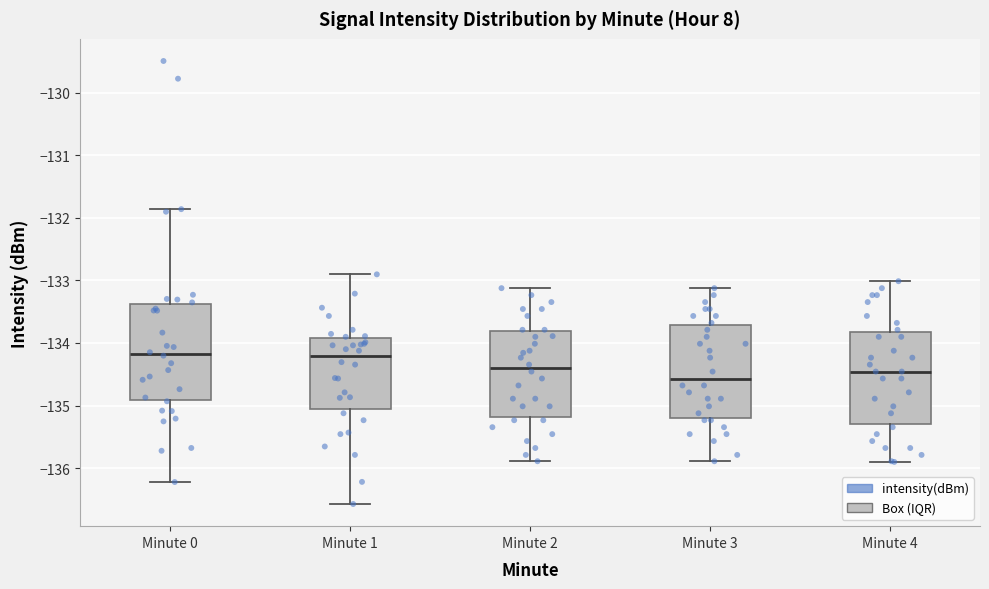

Where does the upper whisker of the box for Minute 2 end on the y-axis? The values are not printed on the chart, so give them approximately, as read against the axis.

-133.1